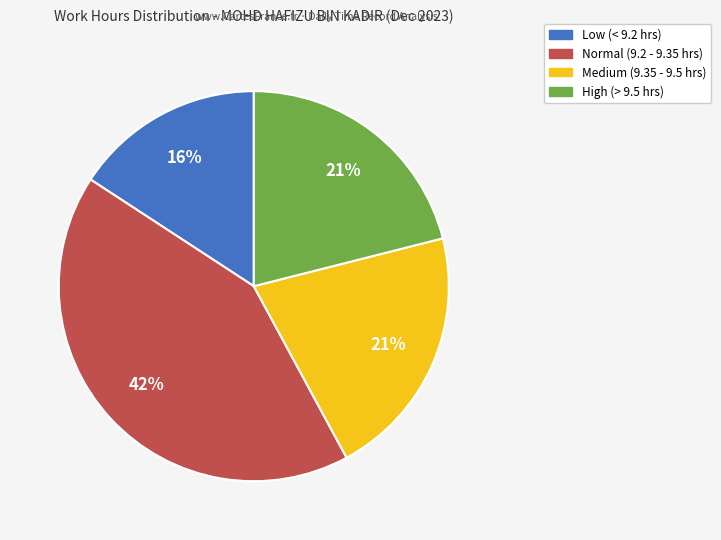

How many segments does this pie chart have?

4